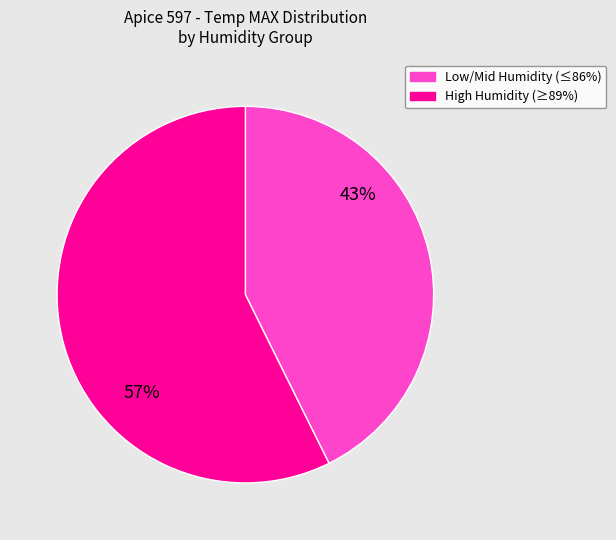

To the nearest percent, what is the average slice percentage?

50%